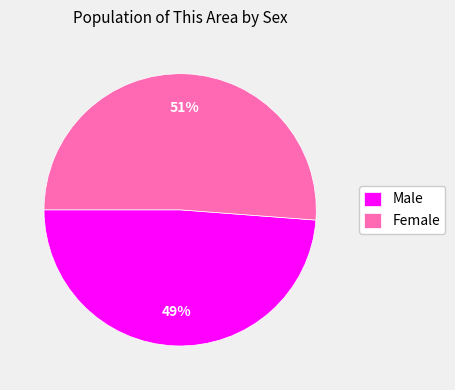

Which slice is the largest?

Female